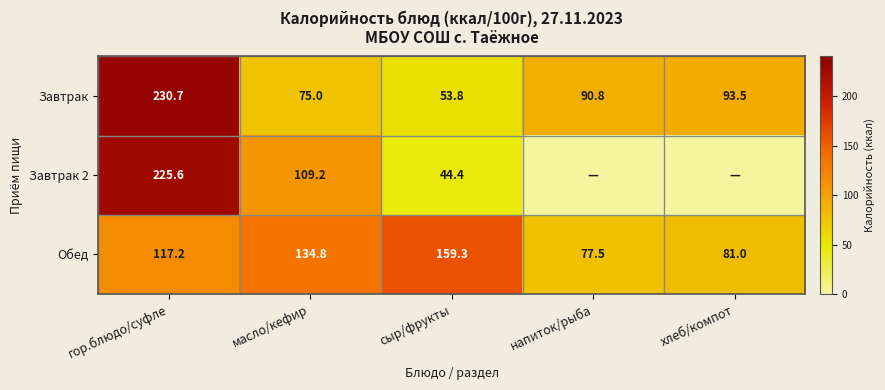

True or false: Обед has a value of 133.9 at напиток/рыба.

False